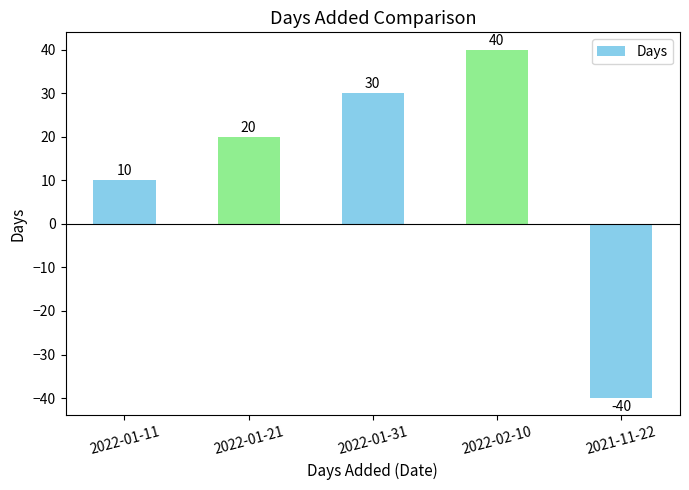

How many data points are less than 20?

2